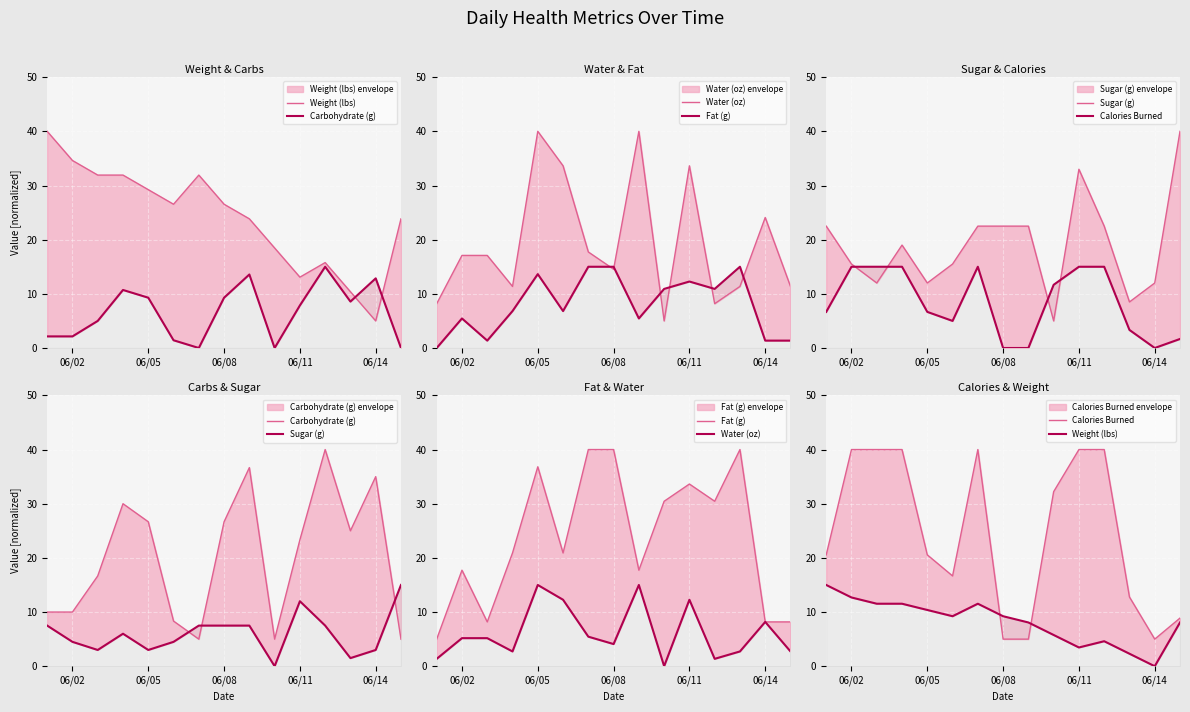

At how many categories does at least one series exceed 35?

10